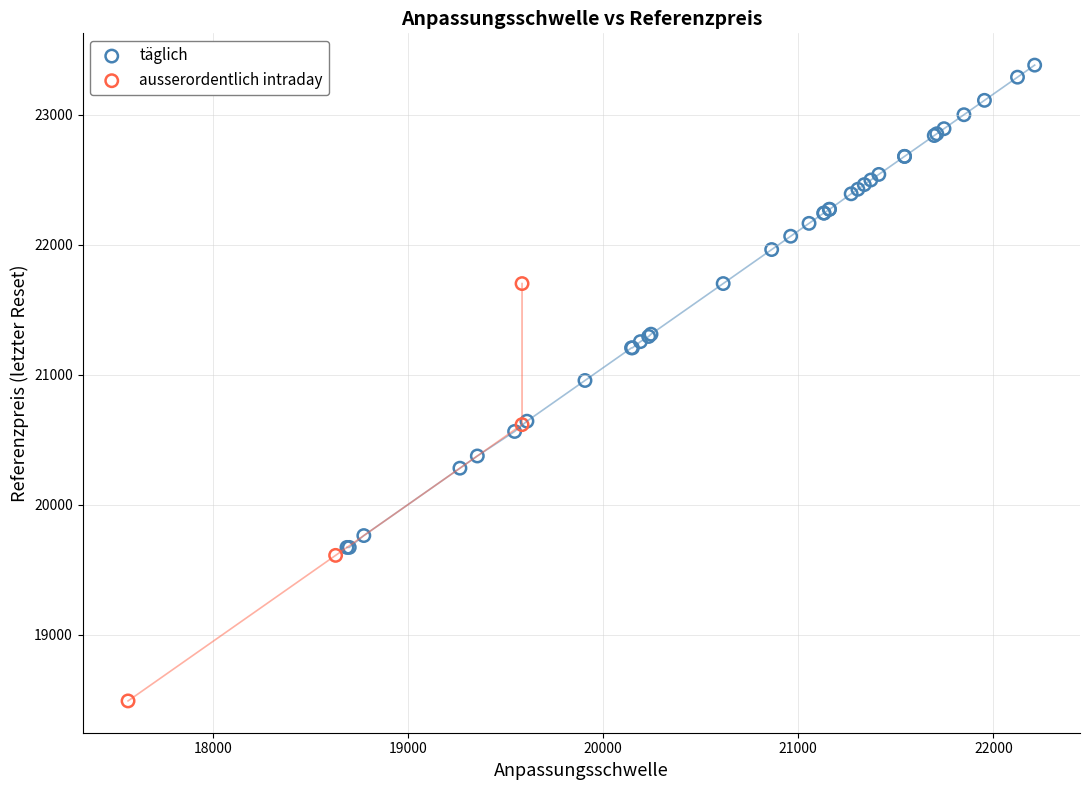

Which series contains the lowest Y value?

ausserordentlich intraday